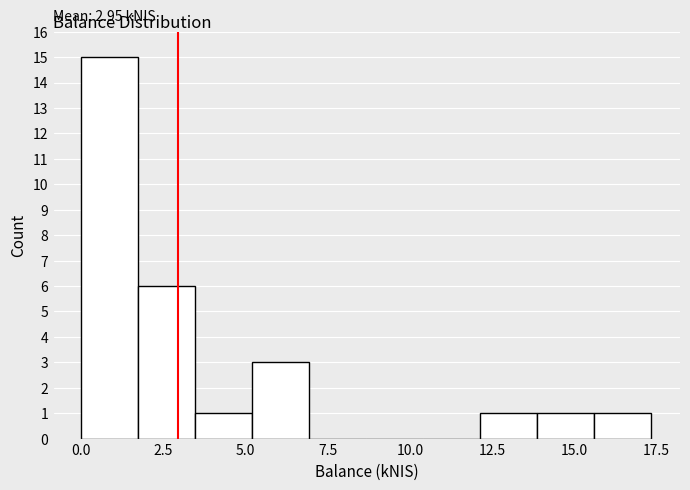

Around what value on the x-axis is the tallest bar? Give the approximate position of its centre, as read against the axis.

1.0